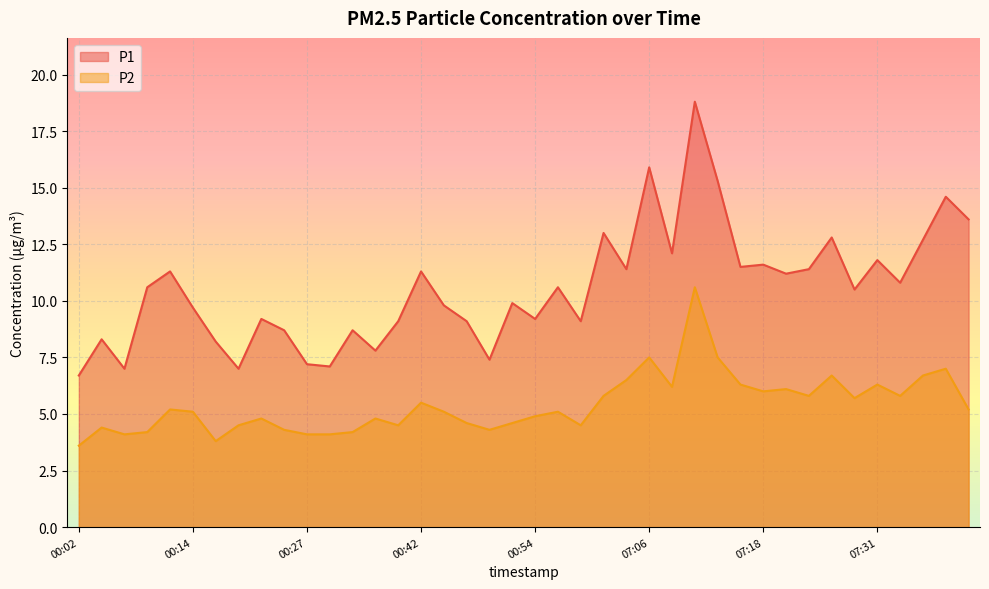

At which label does P2 reach its peak?

07:11